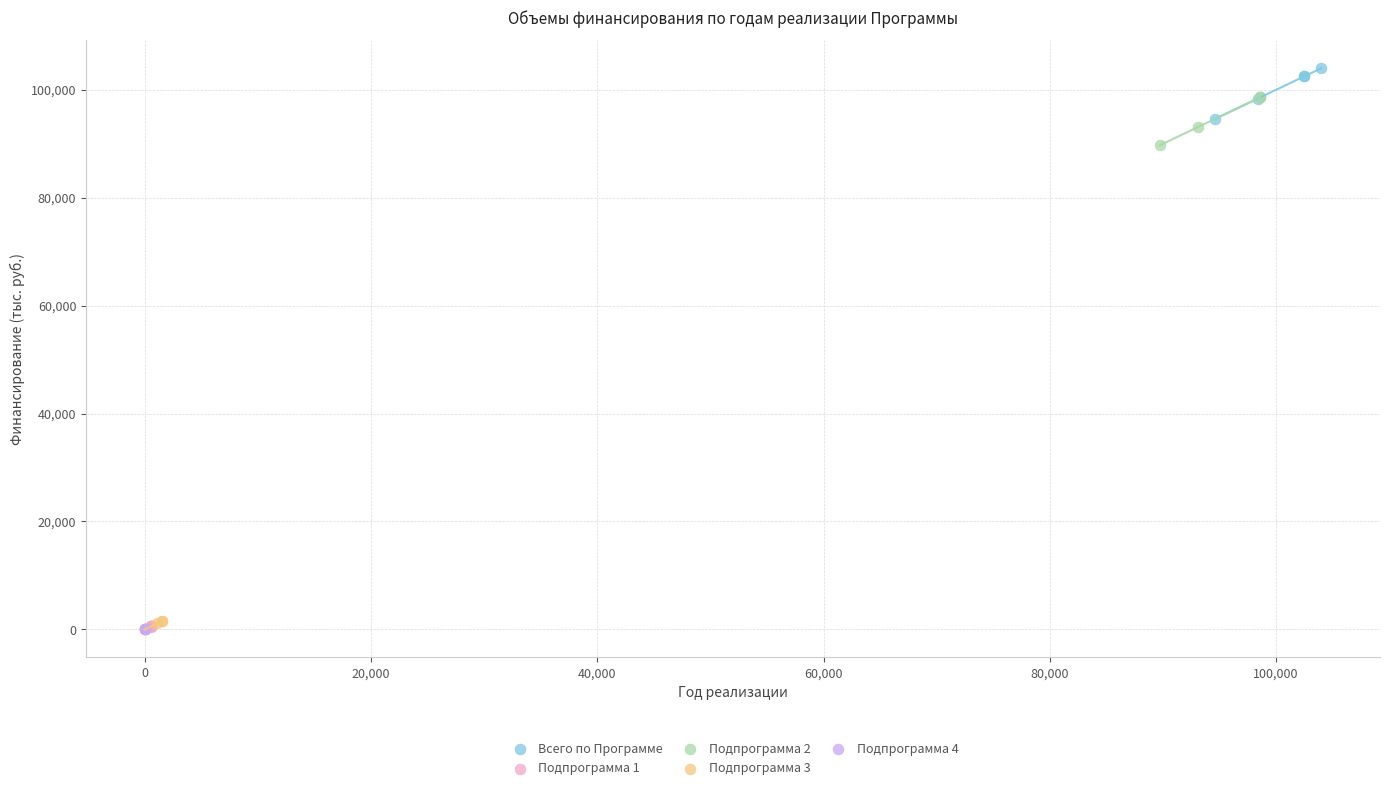

Which series contains the highest Y value?

Всего по Программе